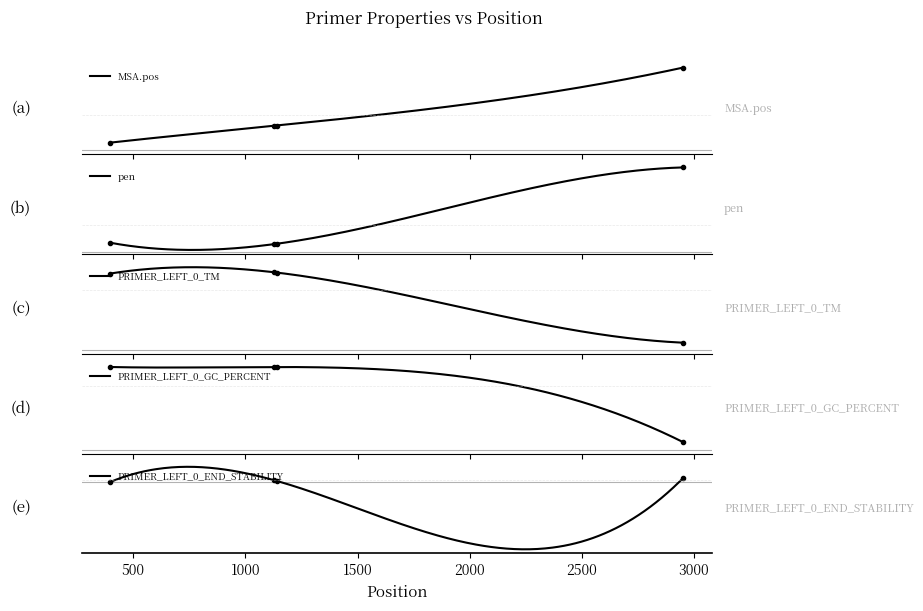

True or false: PRIMER_LEFT_0_TM and PRIMER_LEFT_0_END_STABILITY cross at least once.

False